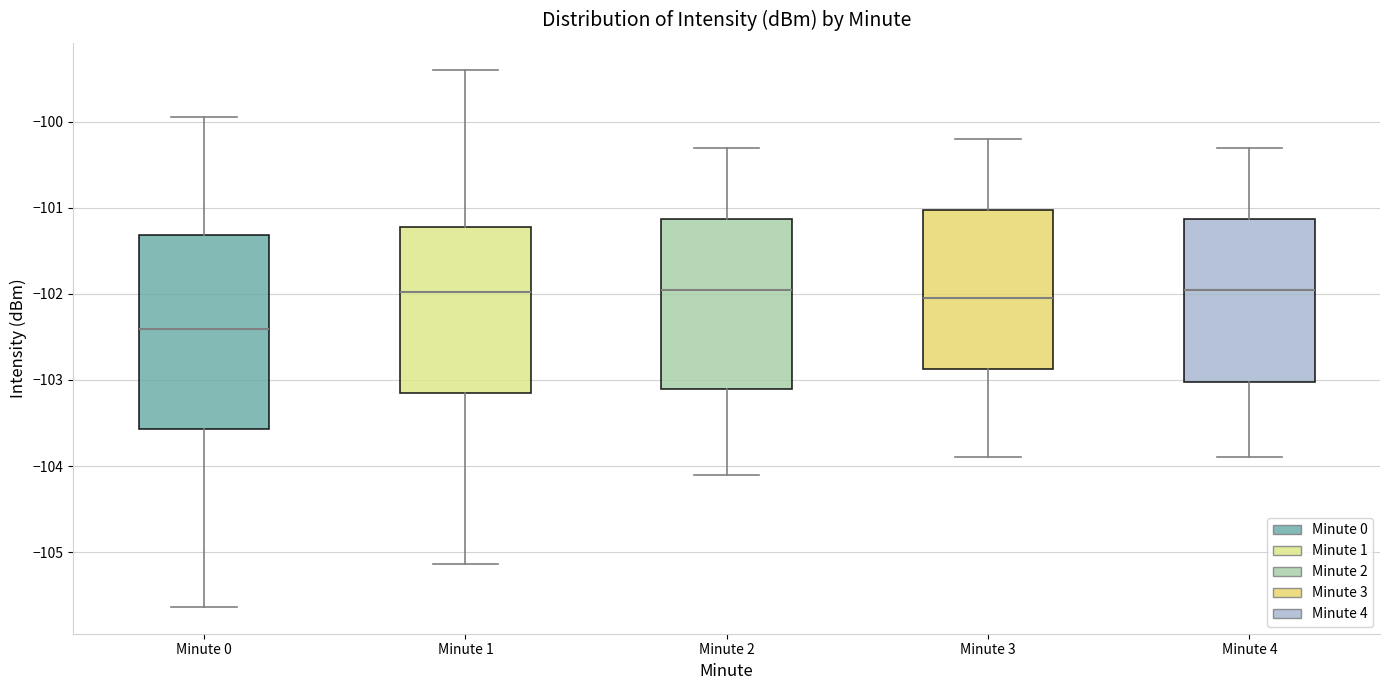

Reading left to right, transcribe this box plot: for each box, give where its median line is, the range the box spans, and where its two whiskers end, as read against the y-axis. The values are not printed on the chart, so give them approximately, as read against the axis.

Minute 0: median -102.4, box -103.6 to -101.3, whiskers -105.6 to -99.9
Minute 1: median -102.0, box -103.1 to -101.2, whiskers -105.1 to -99.4
Minute 2: median -101.9, box -103.1 to -101.1, whiskers -104.1 to -100.3
Minute 3: median -102.0, box -102.9 to -101.0, whiskers -103.9 to -100.2
Minute 4: median -101.9, box -103.0 to -101.1, whiskers -103.9 to -100.3